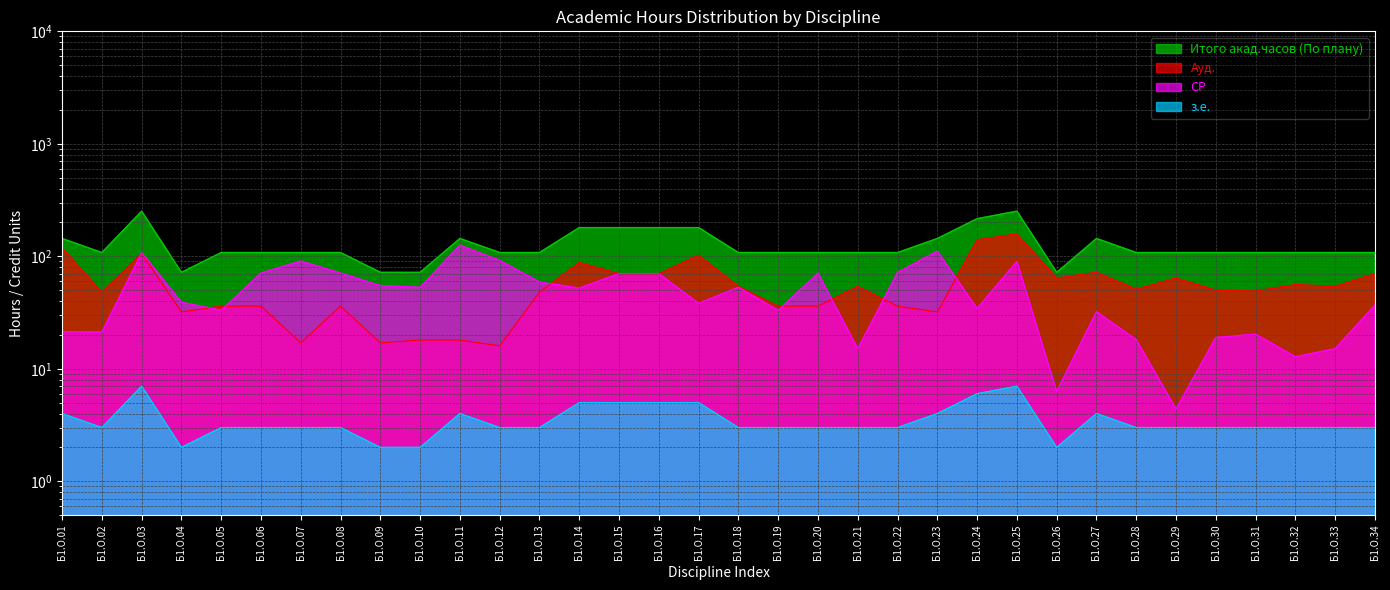

Where is the first local maximum for з.е.?

Б1.О.03